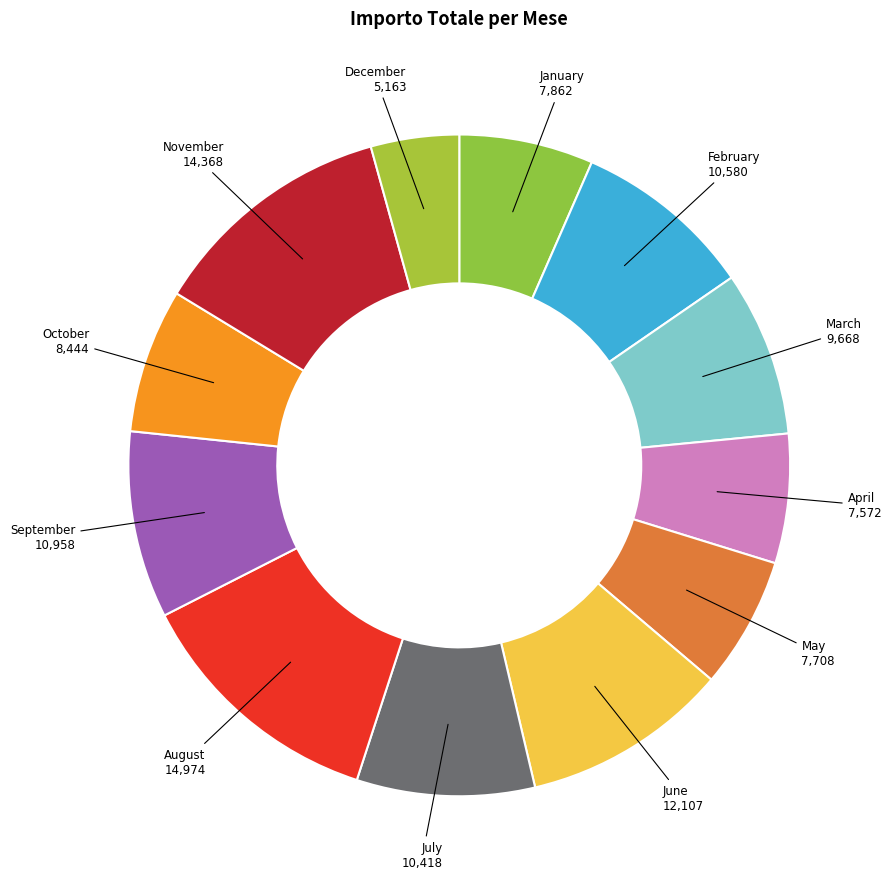

How many slices are in this pie chart?

12